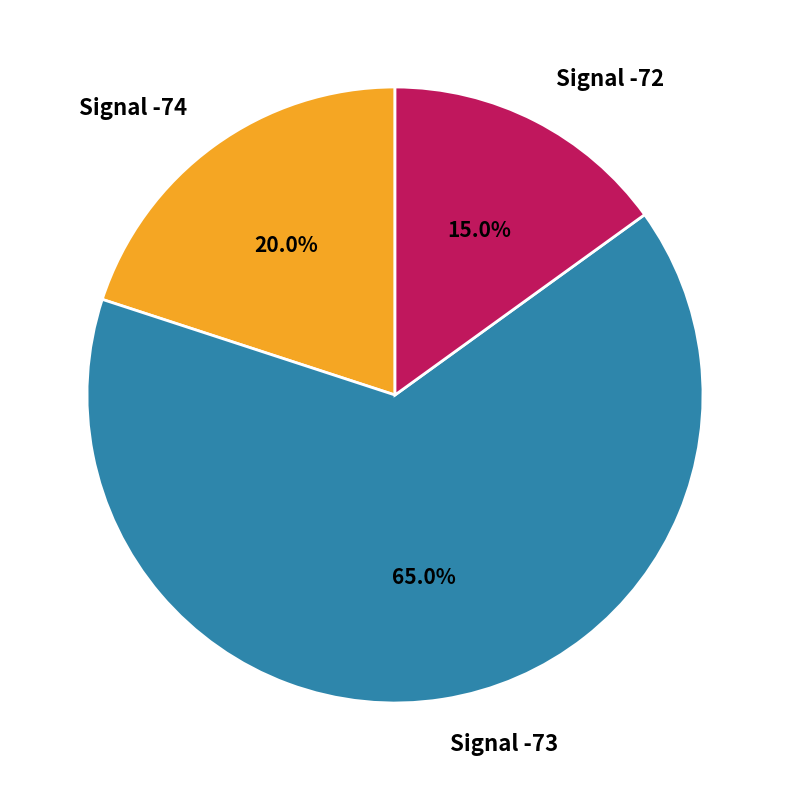

How many segments does this pie chart have?

3